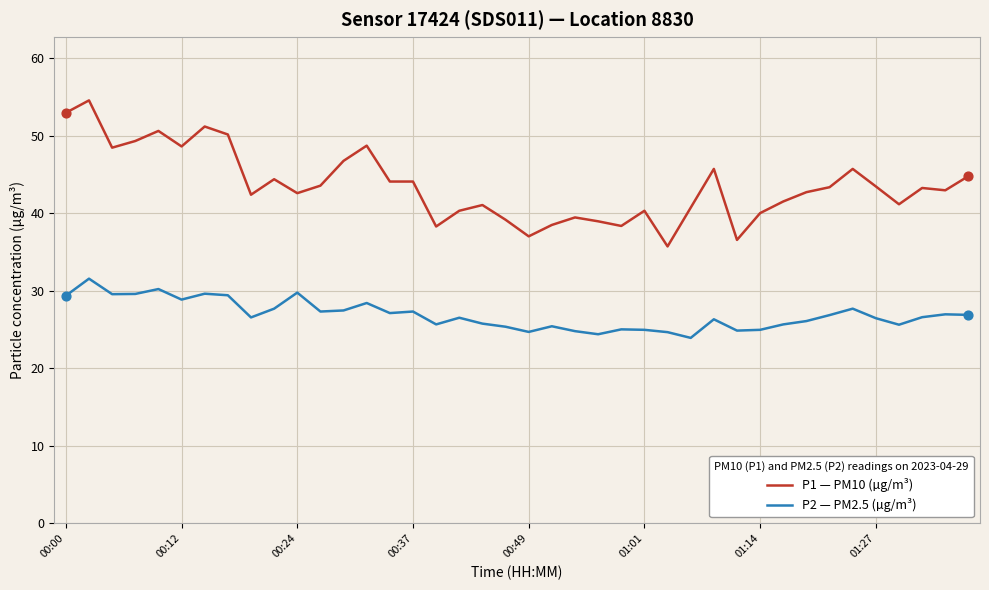

What are all the series names shown in the legend?

P1 — PM10 (µg/m³), P2 — PM2.5 (µg/m³)